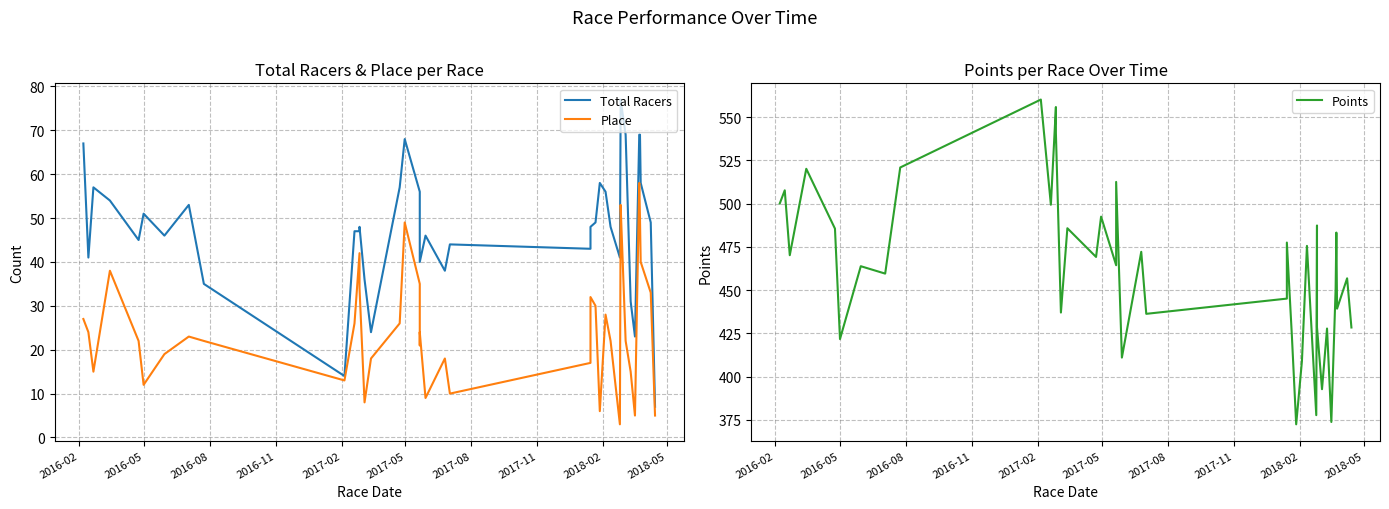

Reading left to right, transcribe all the data shown in this chart.

Total Racers: 67.0	41.0	57.0	54.0	45.0	51.0	46.0	53.0	35.0	14.0	47.0	47.0	48.0	36.0	24.0	57.0	68.0	56.0	43.0	40.0	46.0	38.0	44.0	43.0	48.0	49.0	58.0	56.0	48.0	41.0	74.0	77.0	69.0	31.0	23.0	69.0	69.0	58.0	49.0	7.0
Place: 27.0	24.0	15.0	38.0	22.0	12.0	19.0	23.0	22.0	13.0	26.0	42.0	34.0	8.0	18.0	26.0	49.0	35.0	21.0	24.0	9.0	18.0	10.0	17.0	32.0	30.0	6.0	28.0	22.0	3.0	50.0	53.0	22.0	15.0	5.0	58.0	50.0	40.0	33.0	5.0
Points: 500.0	507.6	470.1	520.1	485.5	421.7	463.8	459.5	520.8	560.1	499.3	555.8	540.7	437.0	485.7	469.1	492.4	464.3	472.8	512.5	410.9	472.1	436.2	445.0	477.4	423.5	372.4	408.8	475.5	377.7	487.3	428.5	392.7	427.7	373.7	450.8	483.2	439.2	456.8	428.3